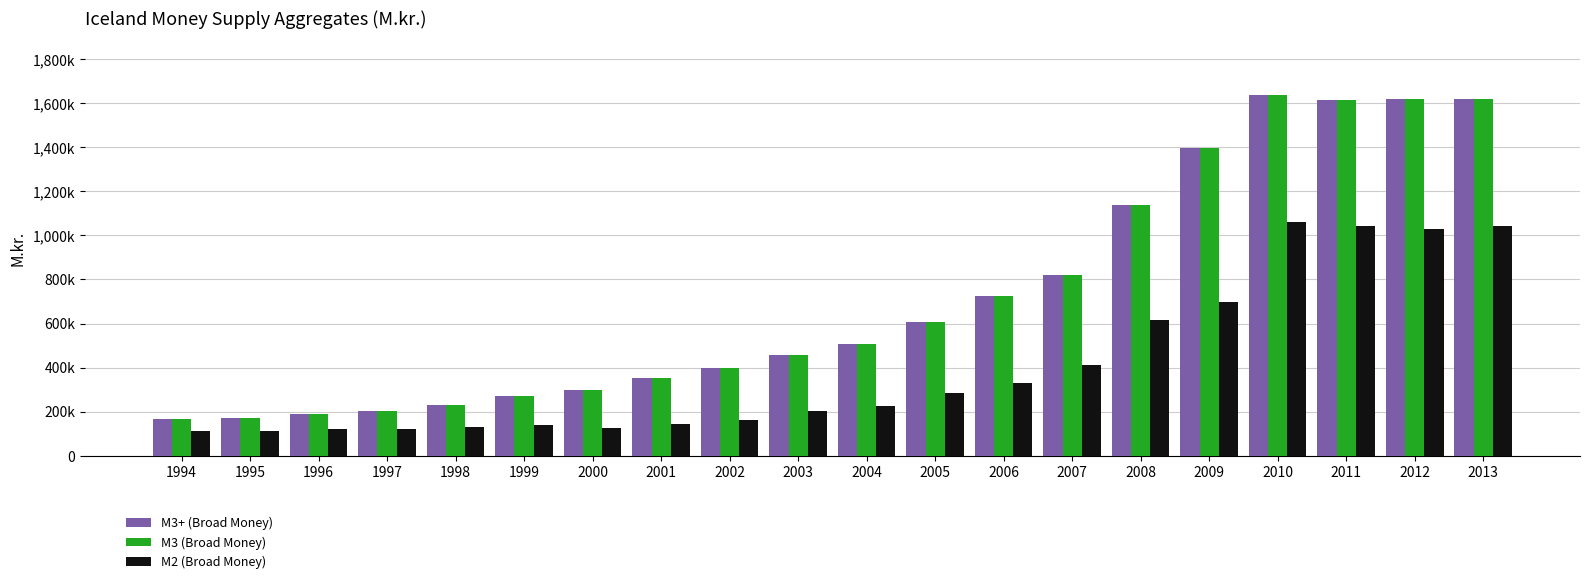

At which label is M2 (Broad Money) closest to 586260?

2008